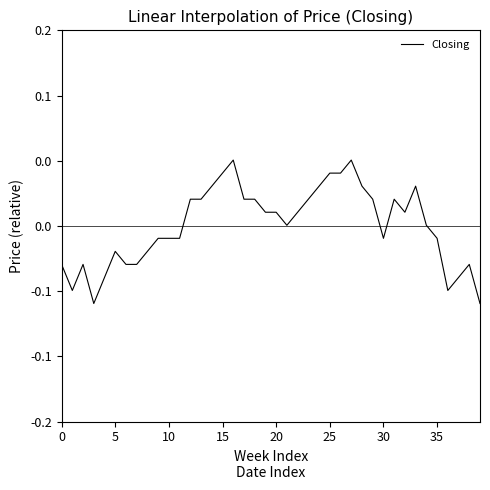

Reading right to left, what are all the values shown in this chart?

-0.1	-0.0	-0.0	-0.0	-0.0	0.0	0.0	0.0	0.0	-0.0	0.0	0.0	0.1	0.0	0.0	0.0	0.0	0.0	0.0	0.0	0.0	0.0	0.0	0.1	0.0	0.0	0.0	0.0	-0.0	-0.0	-0.0	-0.0	-0.0	-0.0	-0.0	-0.0	-0.1	-0.0	-0.0	-0.0